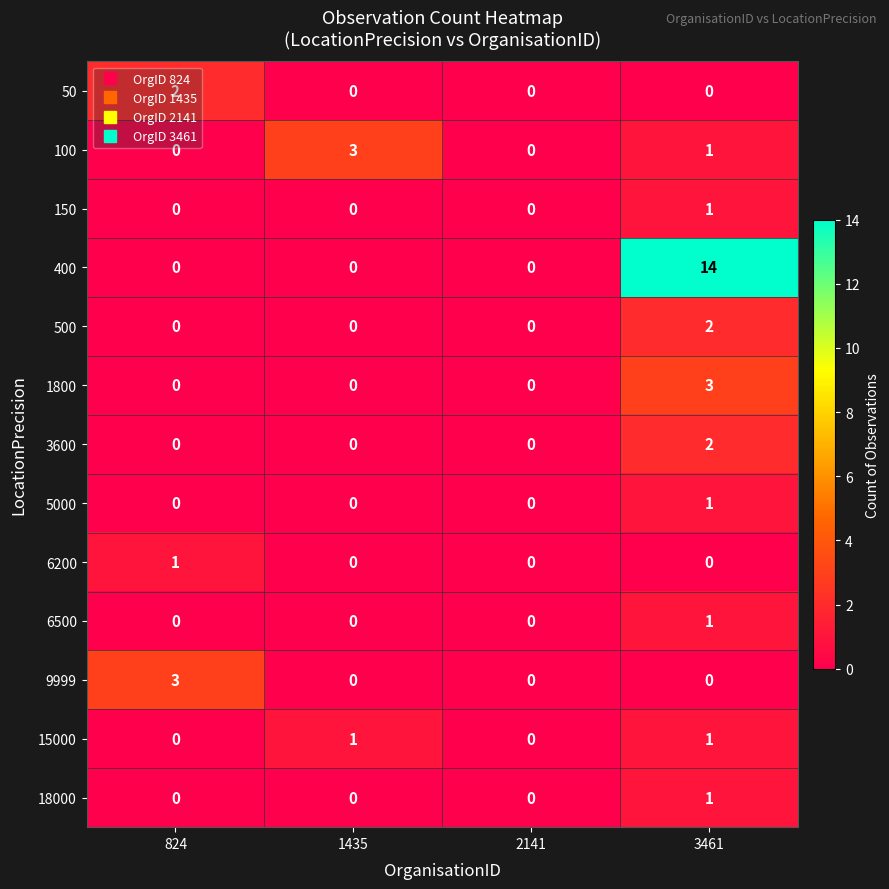

True or false: 3600 has a value of -1 at 2141.

False